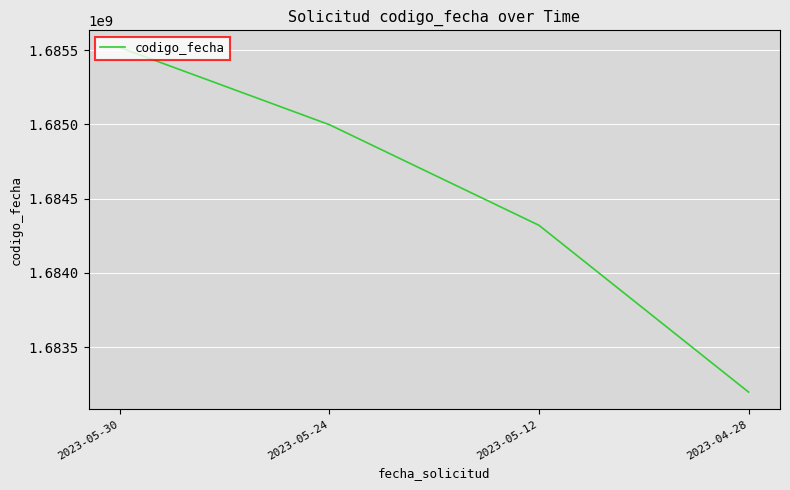

Rank the categories by value from lowest to highest.

2023-04-28, 2023-05-12, 2023-05-24, 2023-05-30